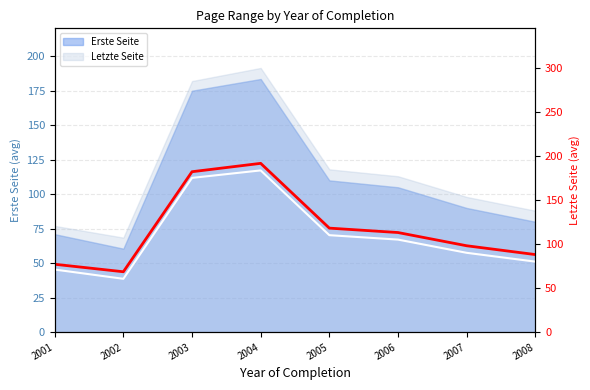

Does the chart display data point markers on the line(s)?

No